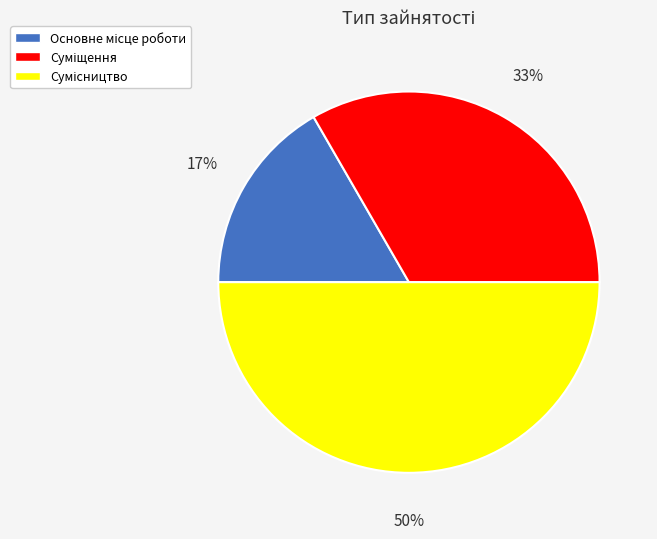

To the nearest percent, what is the average slice percentage?

33%